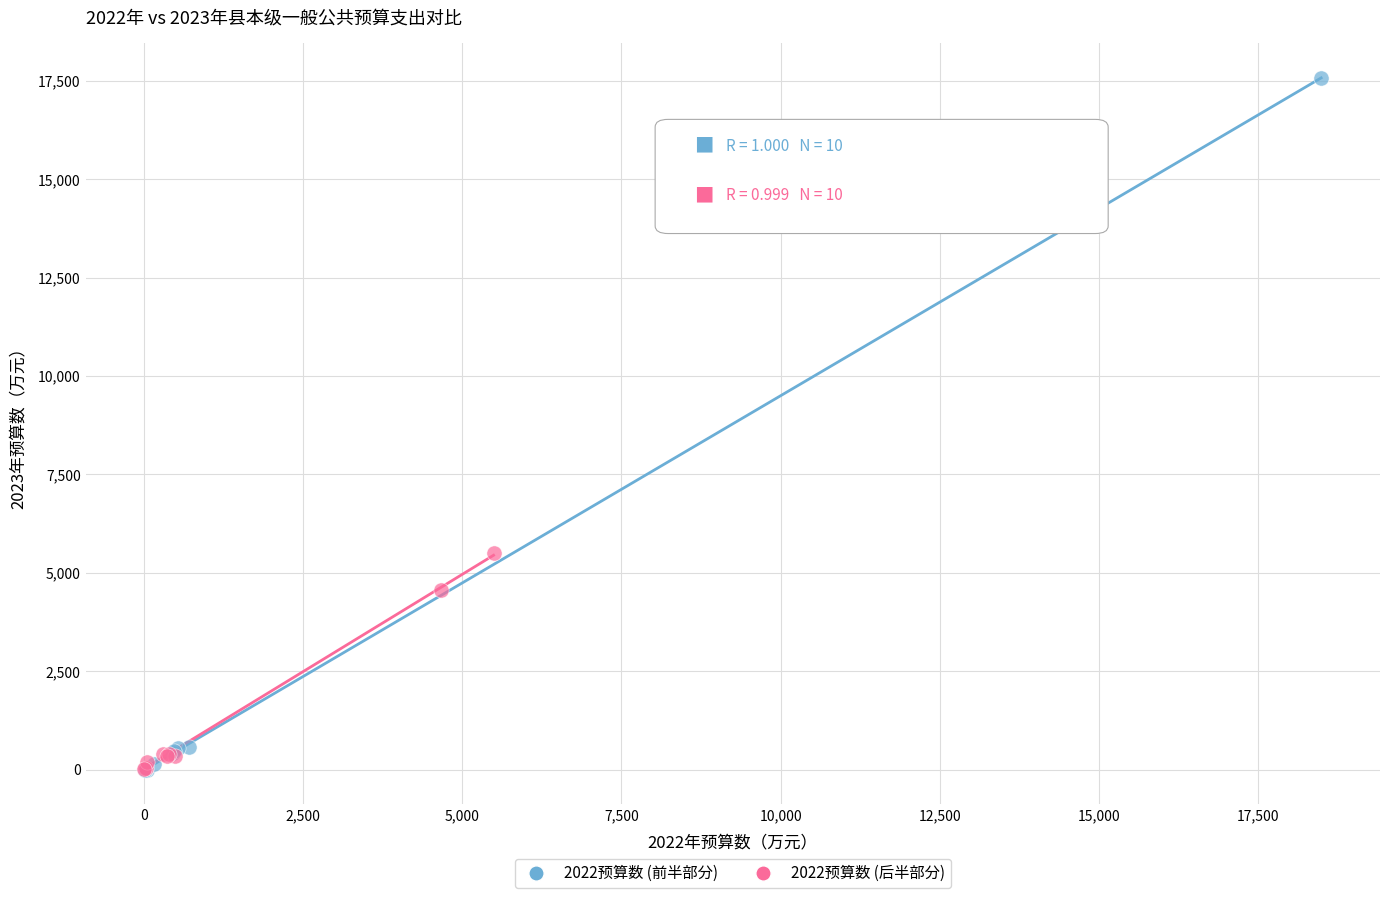

Which series has the widest spread of Y values?

2022预算数 (前半部分)